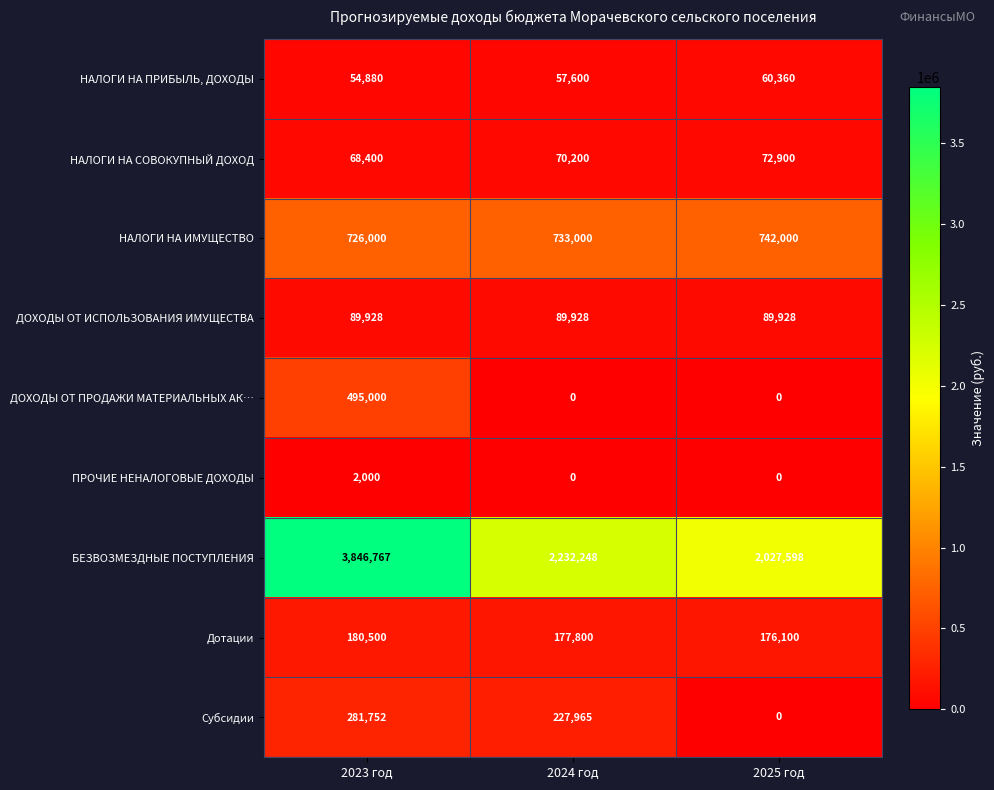

Is it true that Субсидии equals 0 at 2025 год?

True